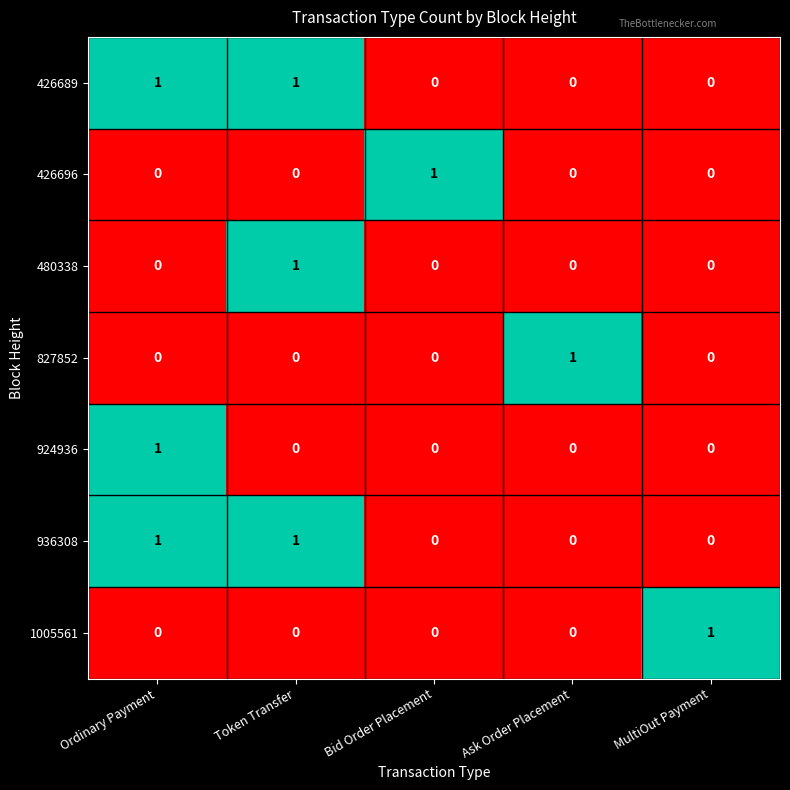

The 480338 series shows 0 at Bid Order Placement. True or false?

True